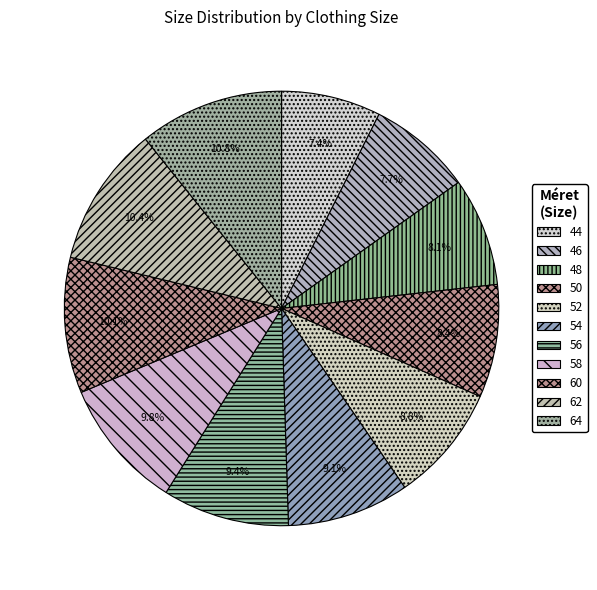

Is there a majority slice in this chart?

No